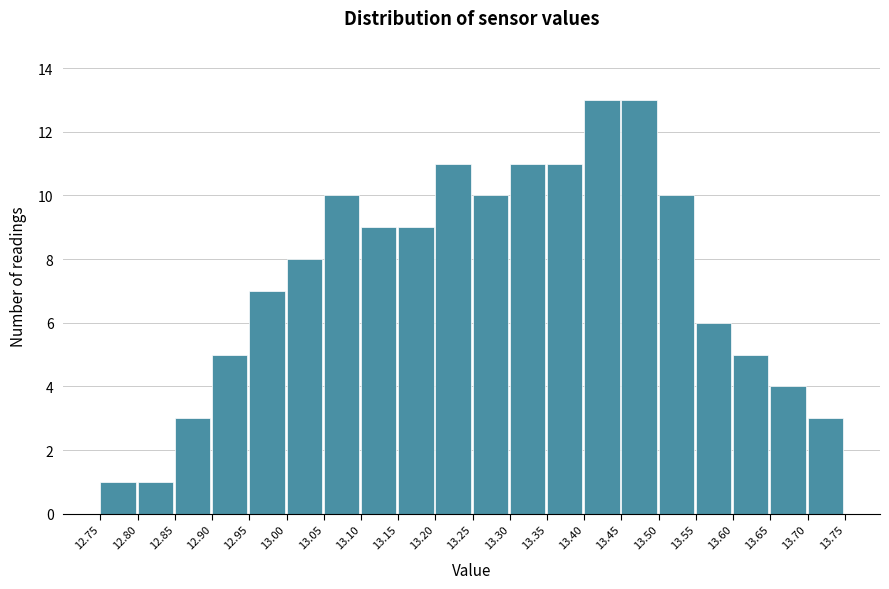

How tall is the bar that spans 12.85 to 12.90 on the x-axis? The values are not printed on the chart, so give them approximately, as read against the axis.

3